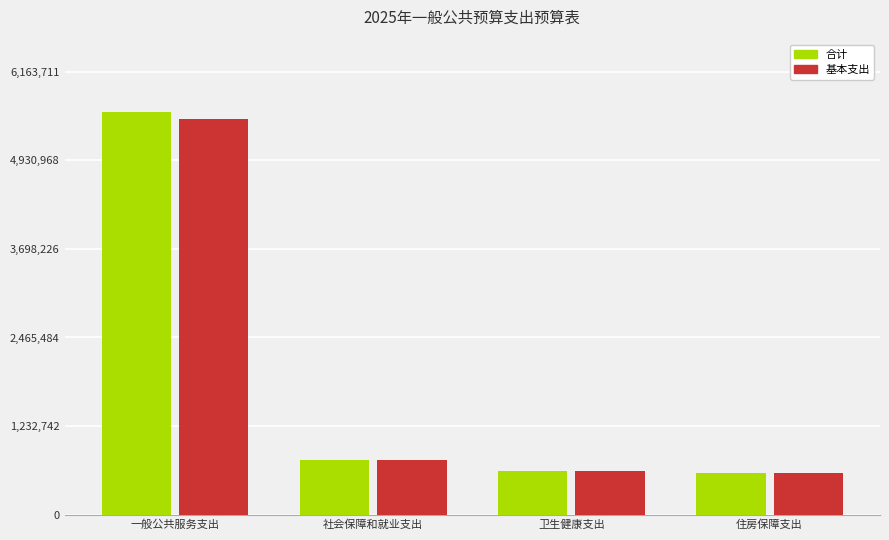

Between 一般公共服务支出 and 社会保障和就业支出, which series saw the biggest shift?

合计